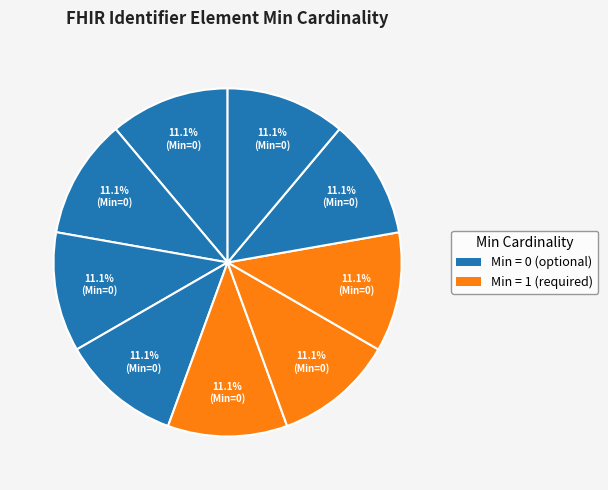

How many slices are in this pie chart?

9